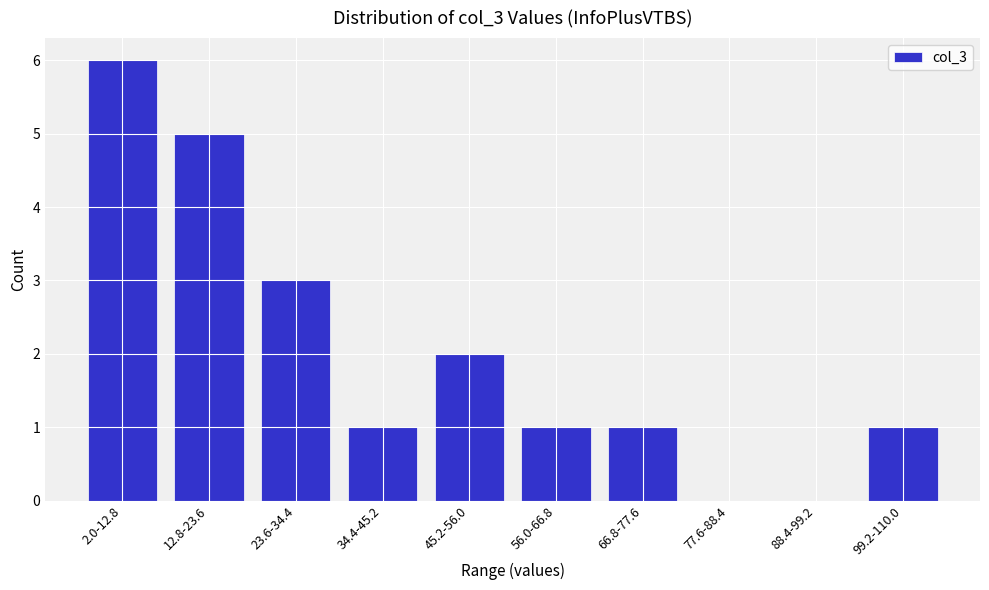

Reading left to right, extract all data points from this chart.

2.0-12.8=6	12.8-23.6=5	23.6-34.4=3	34.4-45.2=1	45.2-56.0=2	56.0-66.8=1	66.8-77.6=1	77.6-88.4=0	88.4-99.2=0	99.2-110.0=1